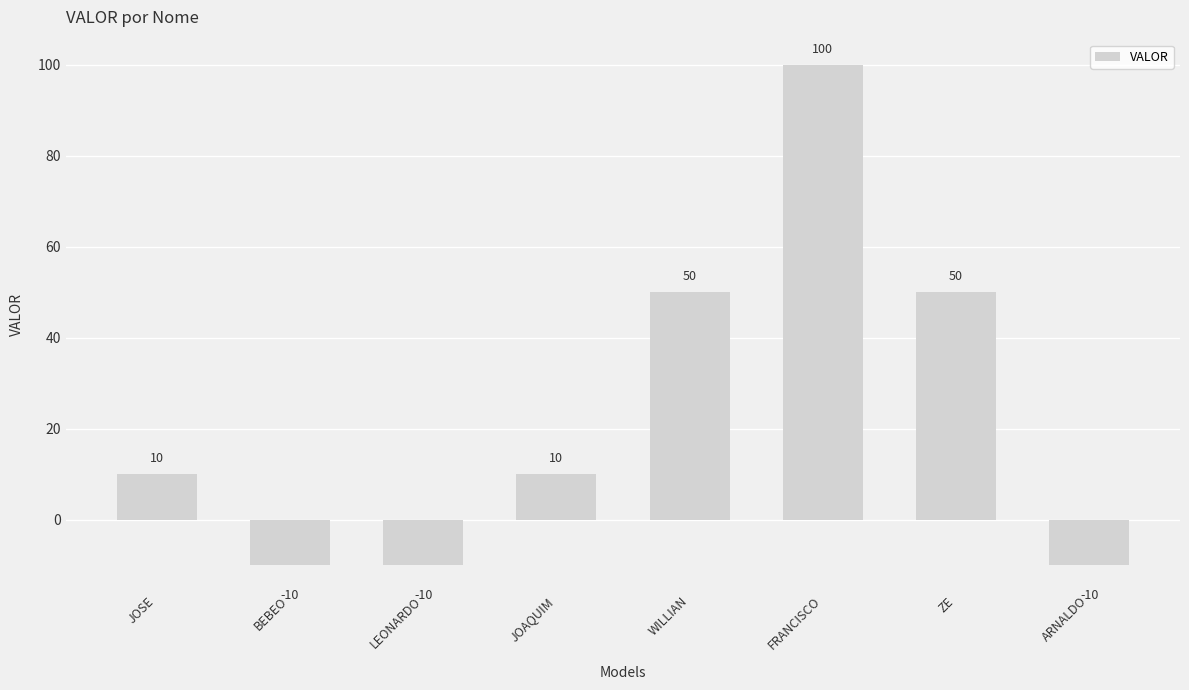

What is the label of the 2nd bar from the left?

BEBEO